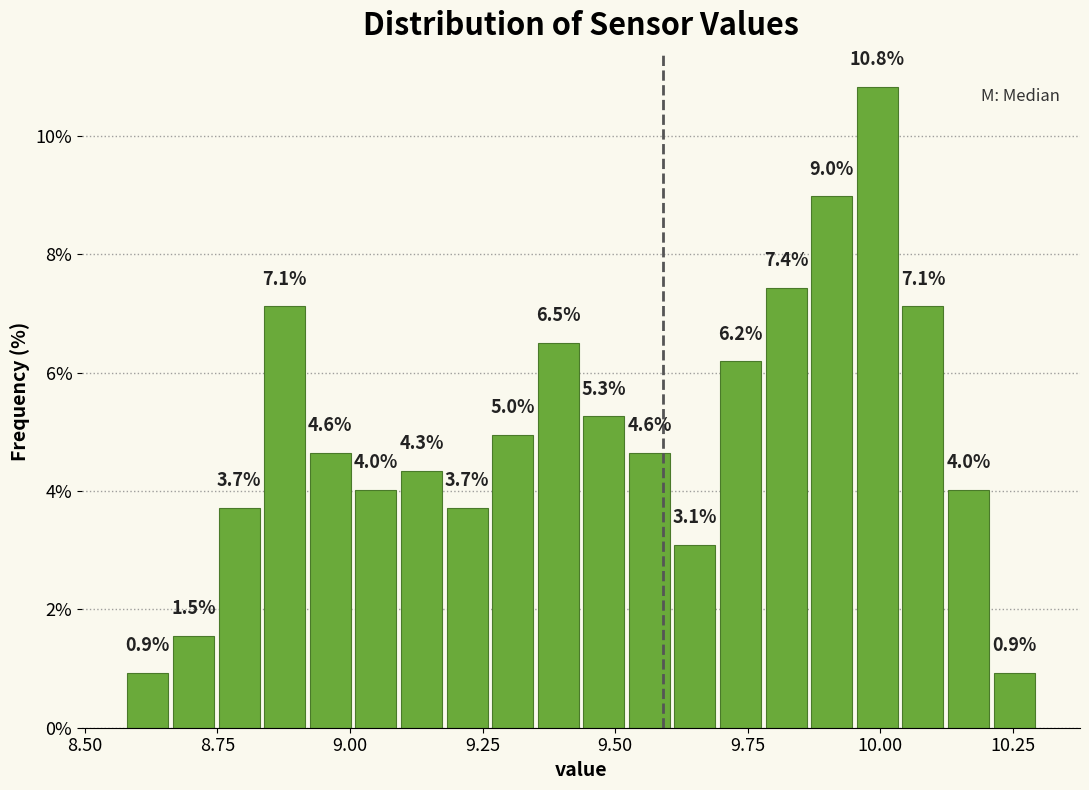

Read against the x-axis, roughly where is the centre of the tallest bar?

10.00